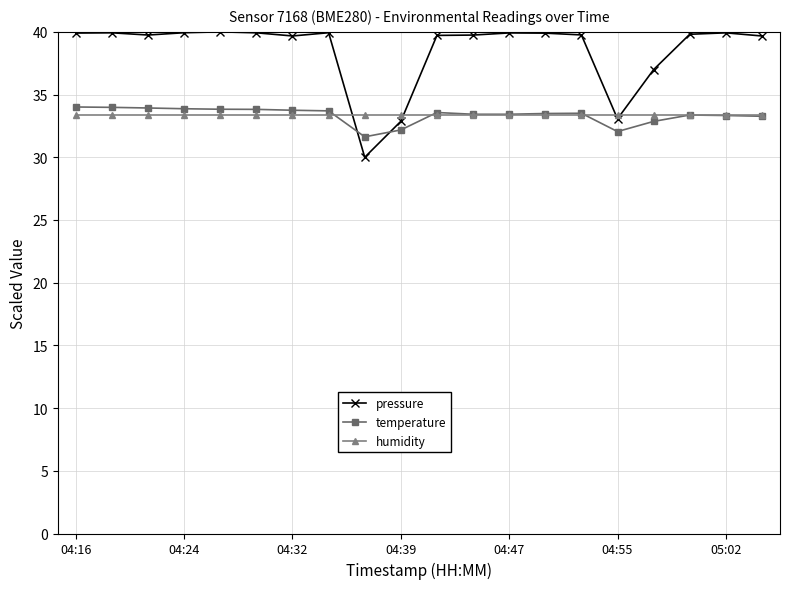

After their last crossing, which series has the higher values: pressure or temperature?

pressure